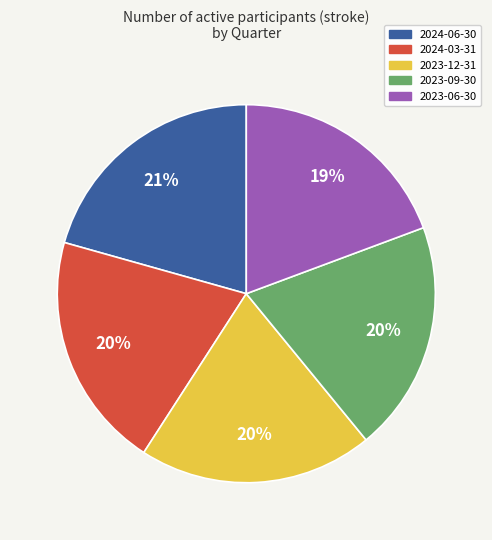

What percentage is the 2024-06-30 slice, to the nearest percent?

21%